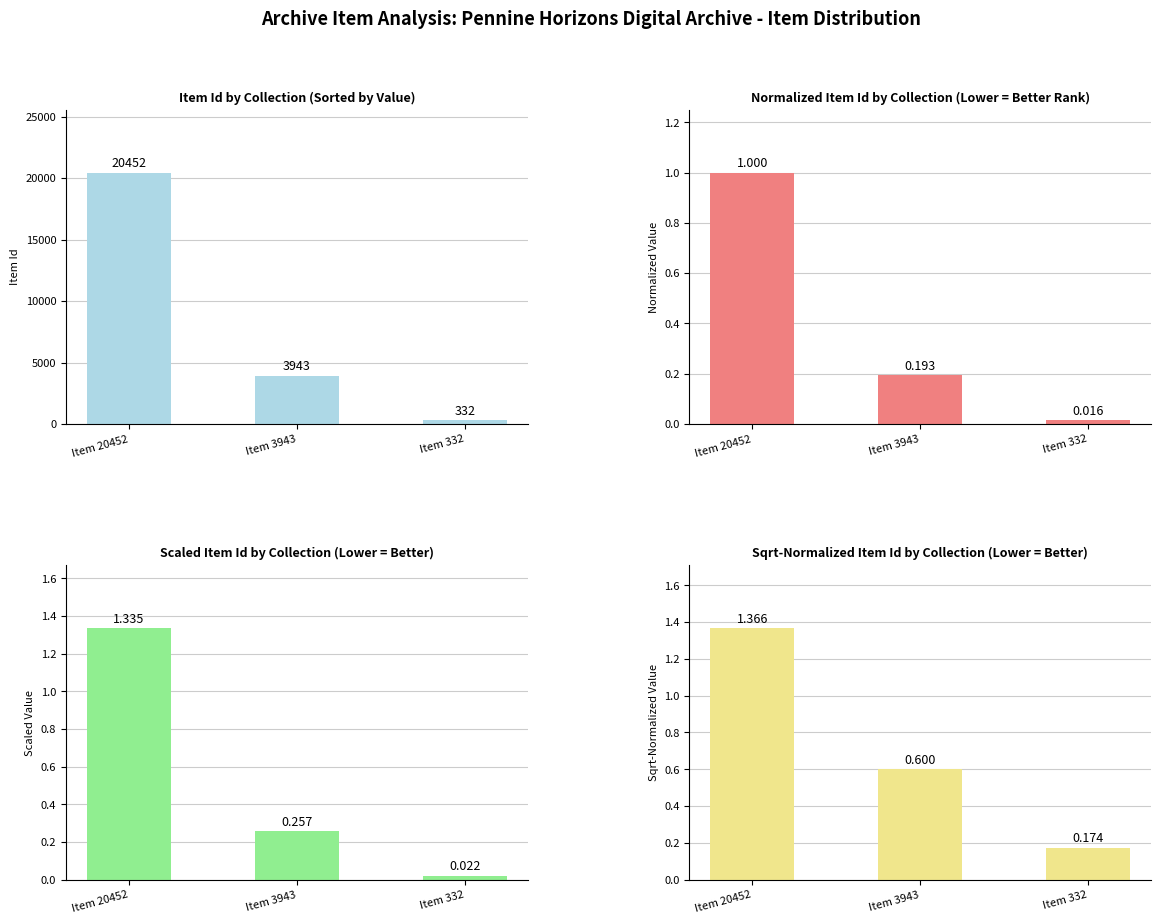

Reading left to right, what are all the values shown in this chart?

Item Id by Collection (Sorted by Value): Item 20452=20452.0	Item 3943=3943.0	Item 332=332.0
Normalized Item Id by Collection (Lower = Better Rank): Item 20452=1.0	Item 3943=0.2	Item 332=0.0
Scaled Item Id by Collection (Lower = Better): Item 20452=1.3	Item 3943=0.3	Item 332=0.0
Sqrt-Normalized Item Id by Collection (Lower = Better): Item 20452=1.4	Item 3943=0.6	Item 332=0.2